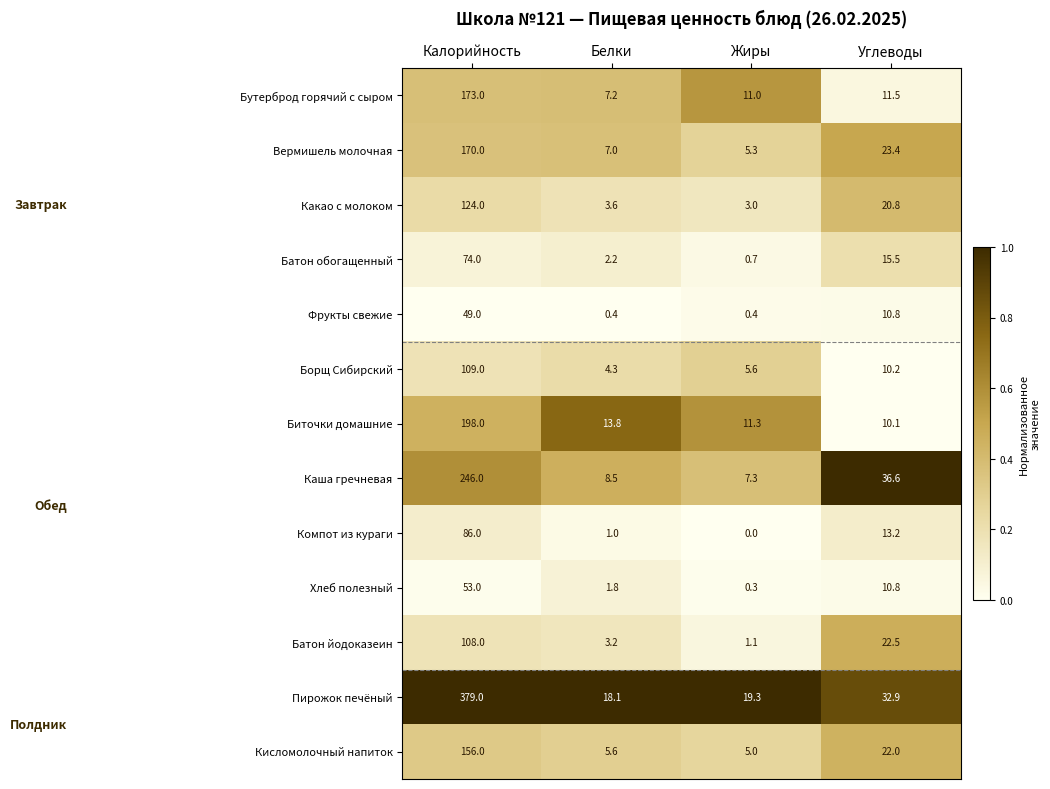

At which category is the sum across all series the highest?

Калорийность